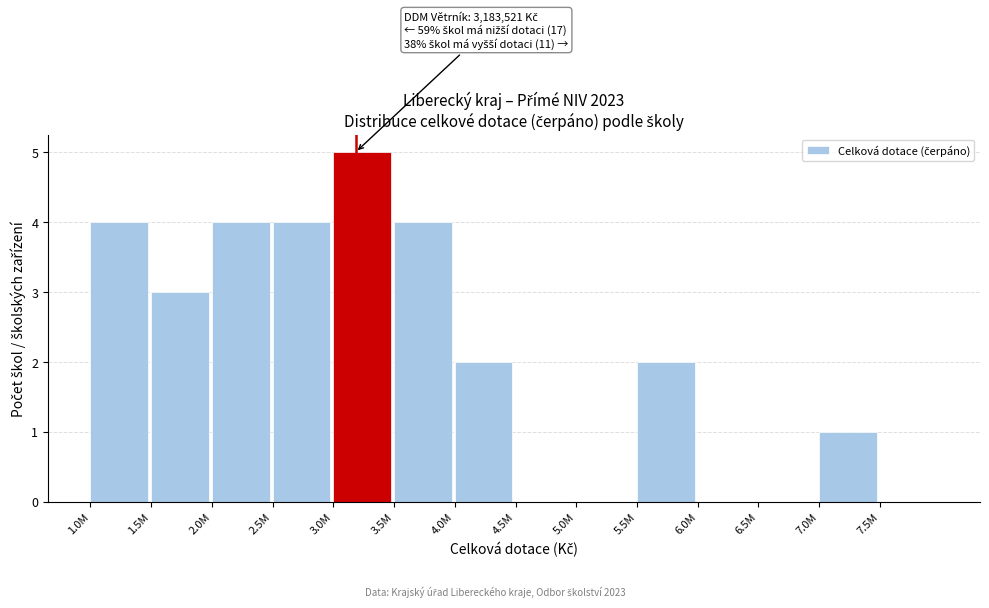

Reading left to right, extract all data points from this chart.

1.0M=4	1.5M=3	2.0M=4	2.5M=4	3.0M=5	3.5M=4	4.0M=2	4.5M=0	5.0M=0	5.5M=2	6.0M=0	6.5M=0	7.0M=1	7.5M=0